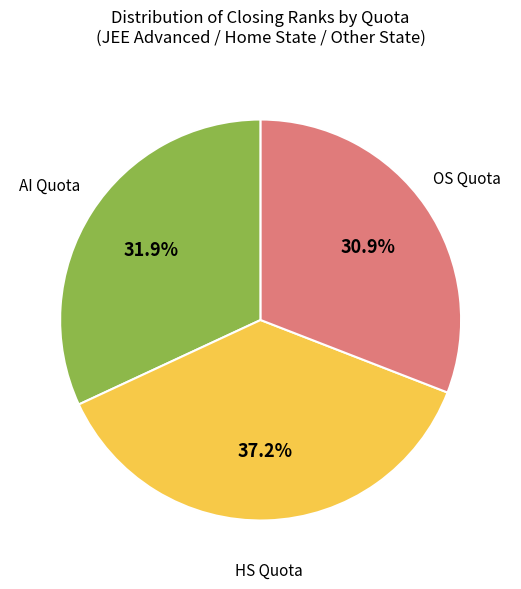

Is AI the majority of the pie?

No